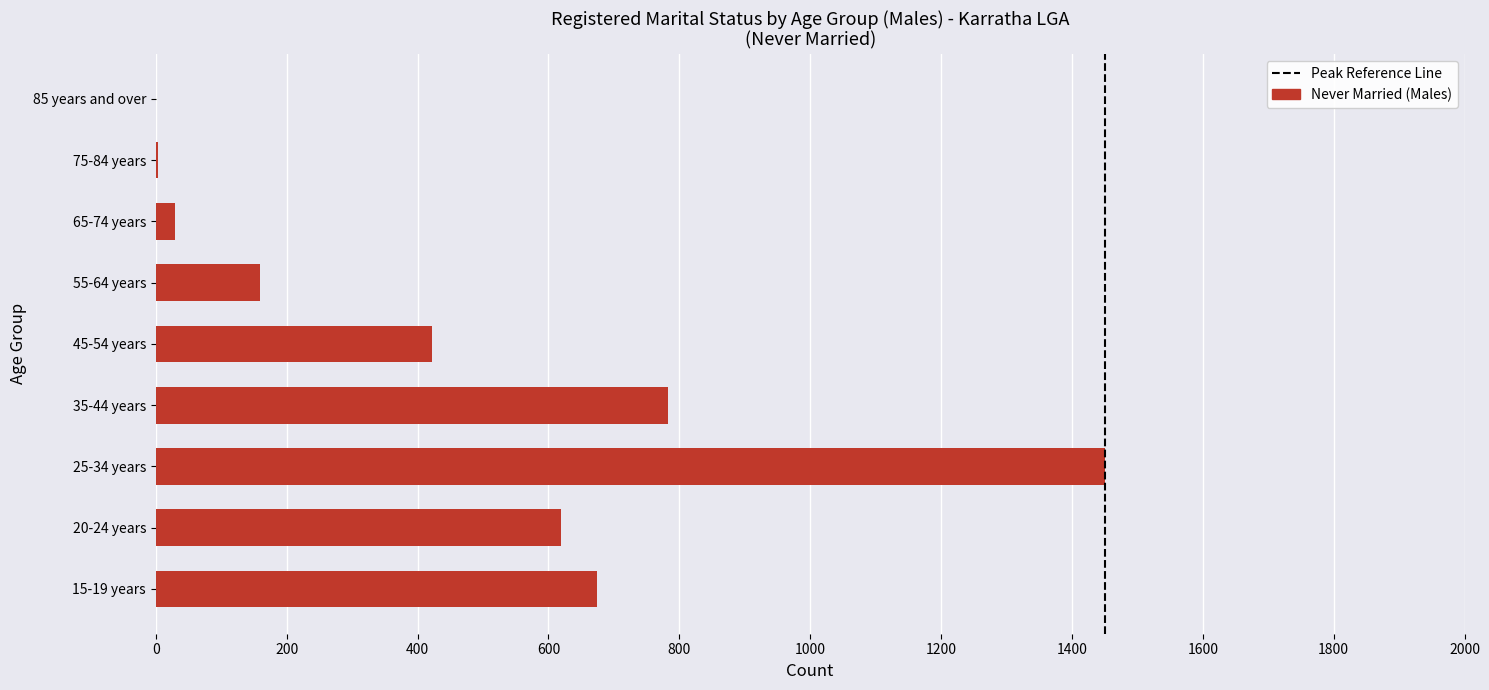

What value does the data have at 55-64 years, to the nearest 100?

200